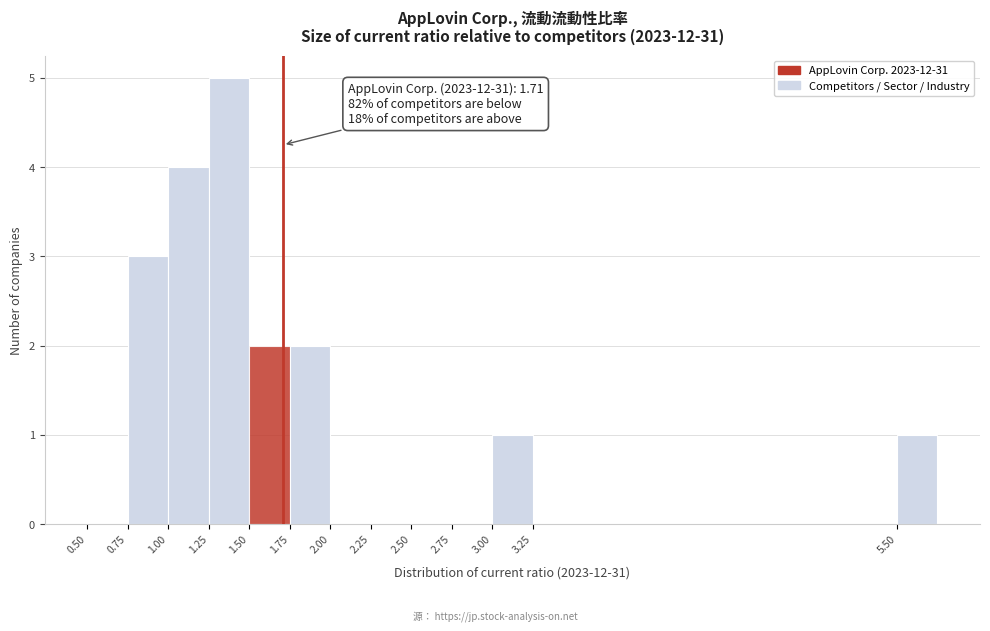

Which range on the x-axis has the tallest bar?

1.25 to 1.50